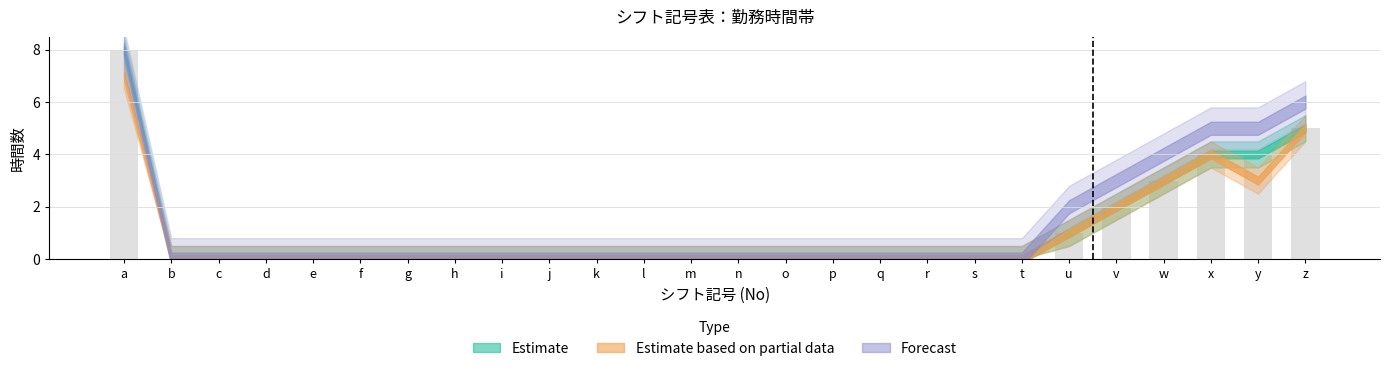

The chart shows a value of 3 at m. True or false?

False